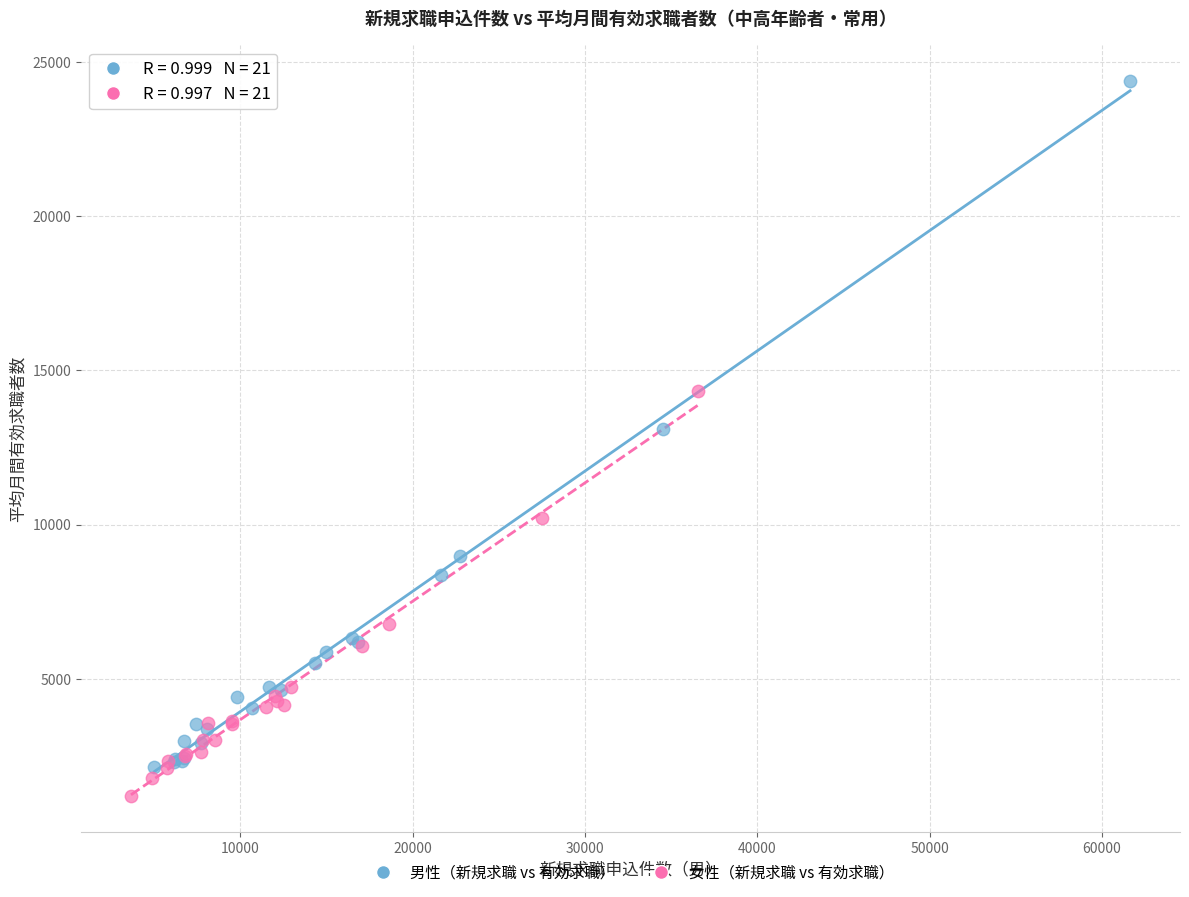

Which series contains the lowest Y value?

女性（新規求職 vs 有効求職）